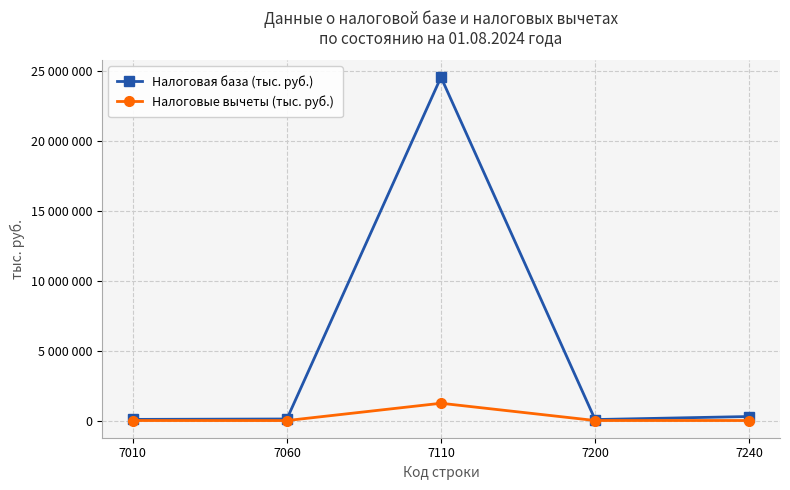

What is the highest value of the Налоговая база (тыс. руб.) series?

24583798